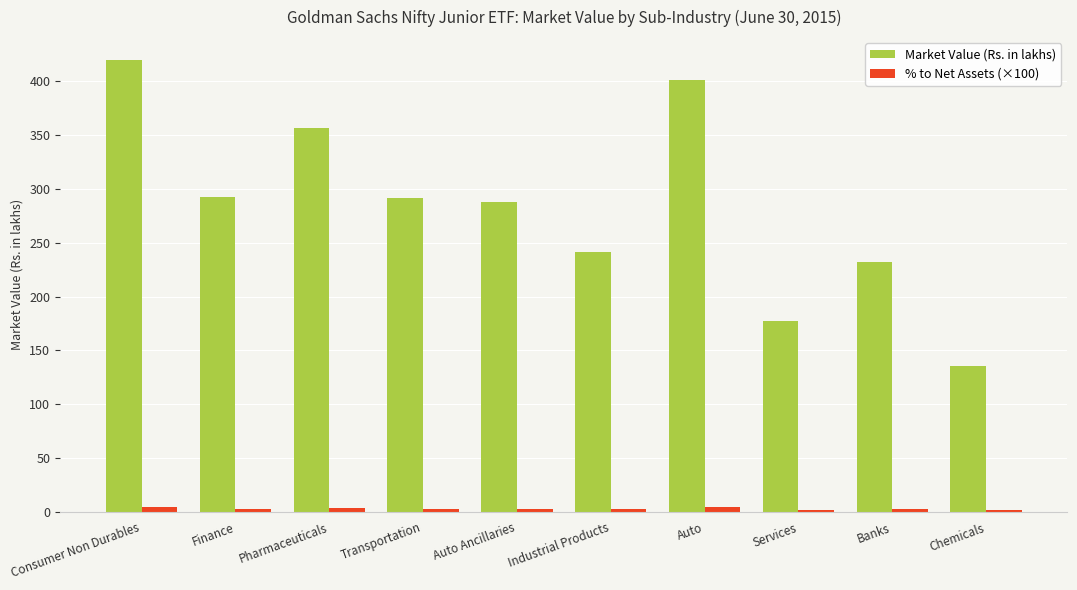

How many values in the Market Value (Rs. in lakhs) series are below 291?

5